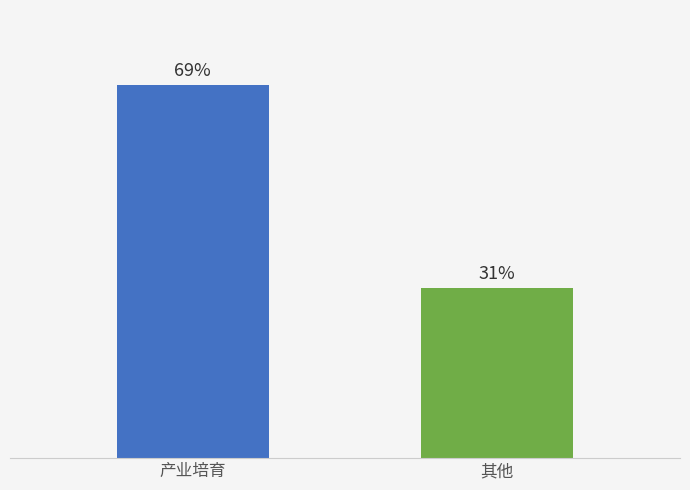

Does the chart contain any negative values?

No